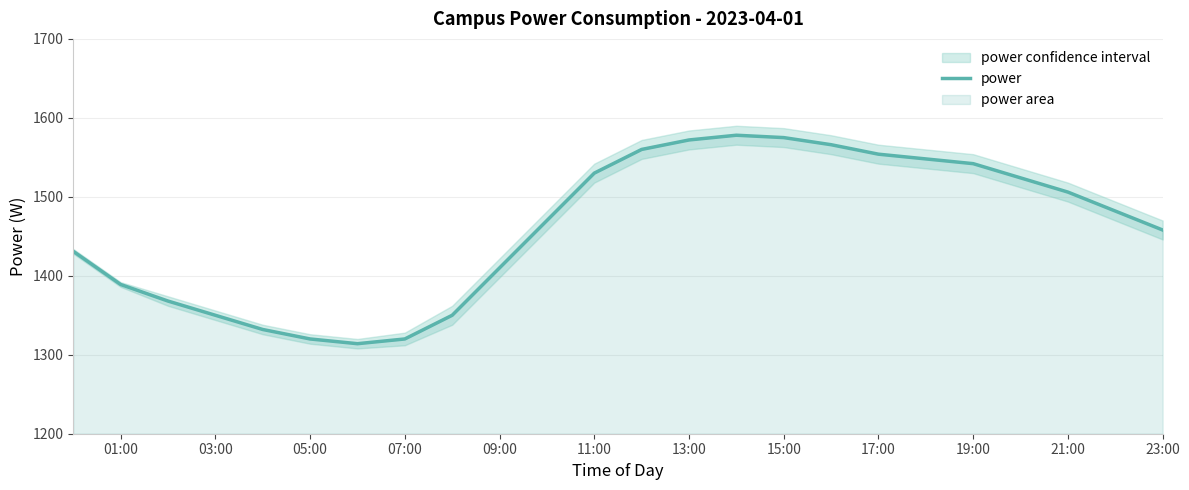

True or false: power has a value of 2295 at 15:00.

False